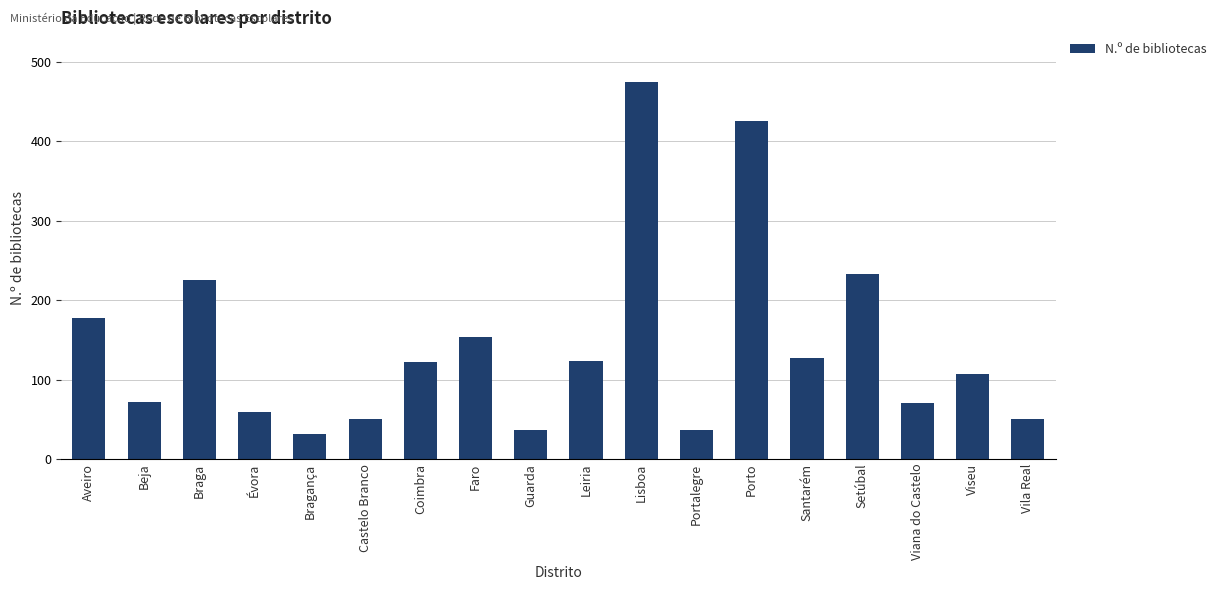

Is it true that the value at Lisboa is 474?

True